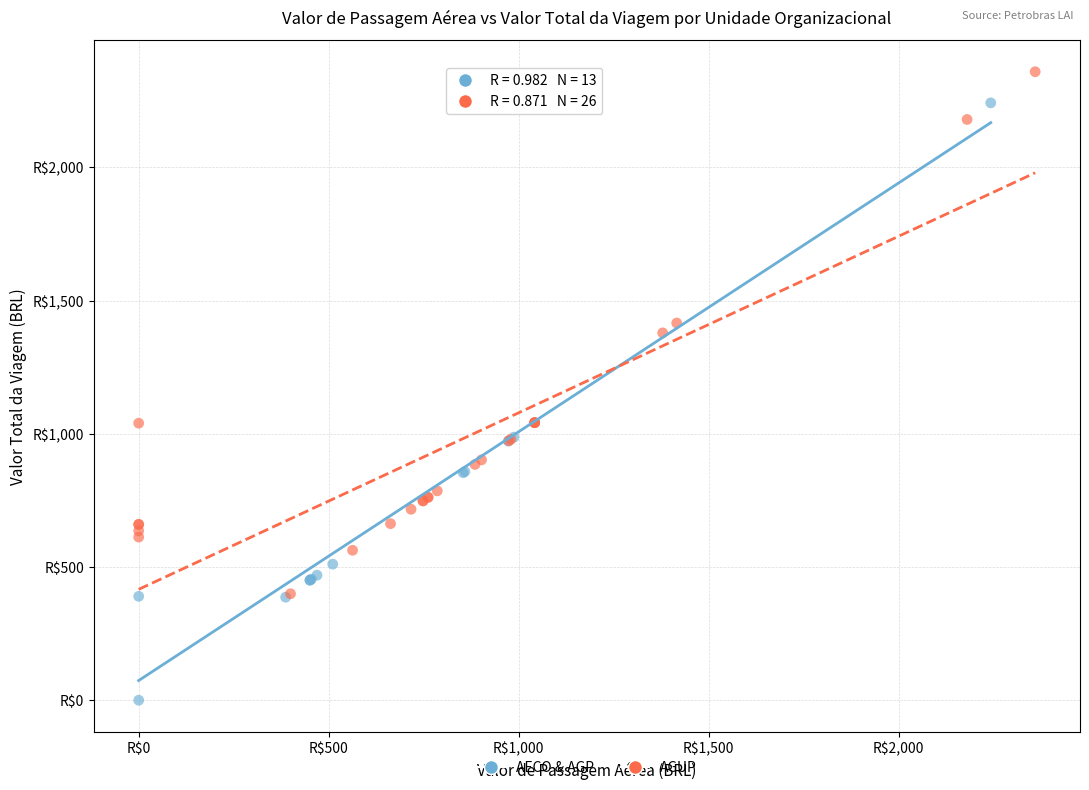

What are all the series names shown in the legend?

AECO & AGP, AGUP